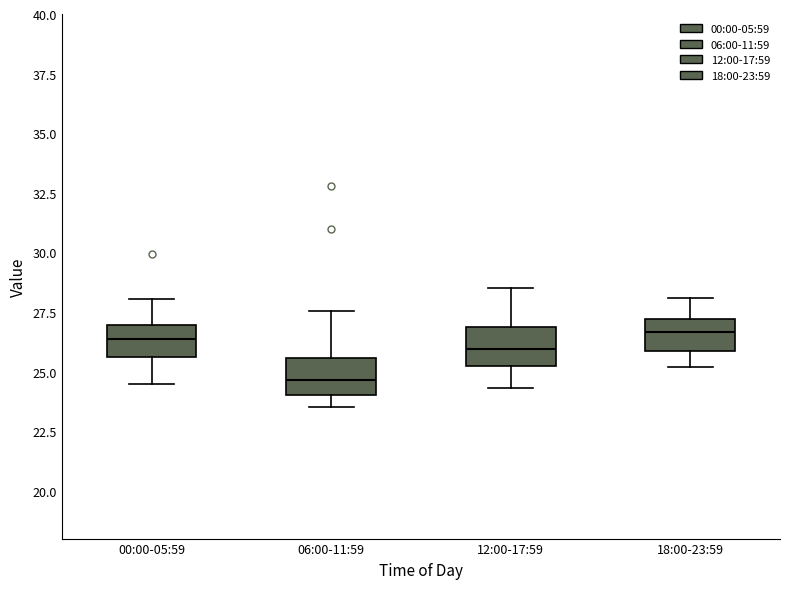

Where is the lower edge of the box for 06:00-11:59 on the y-axis? The values are not printed on the chart, so give them approximately, as read against the axis.

24.0